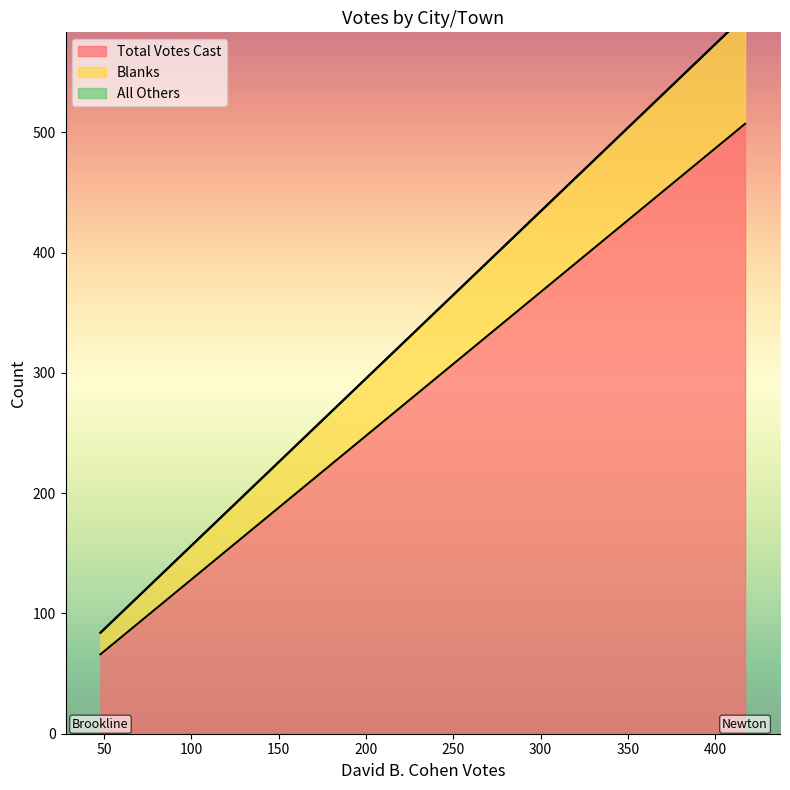

Is it true that Total Votes Cast equals 507 at Newton?

True